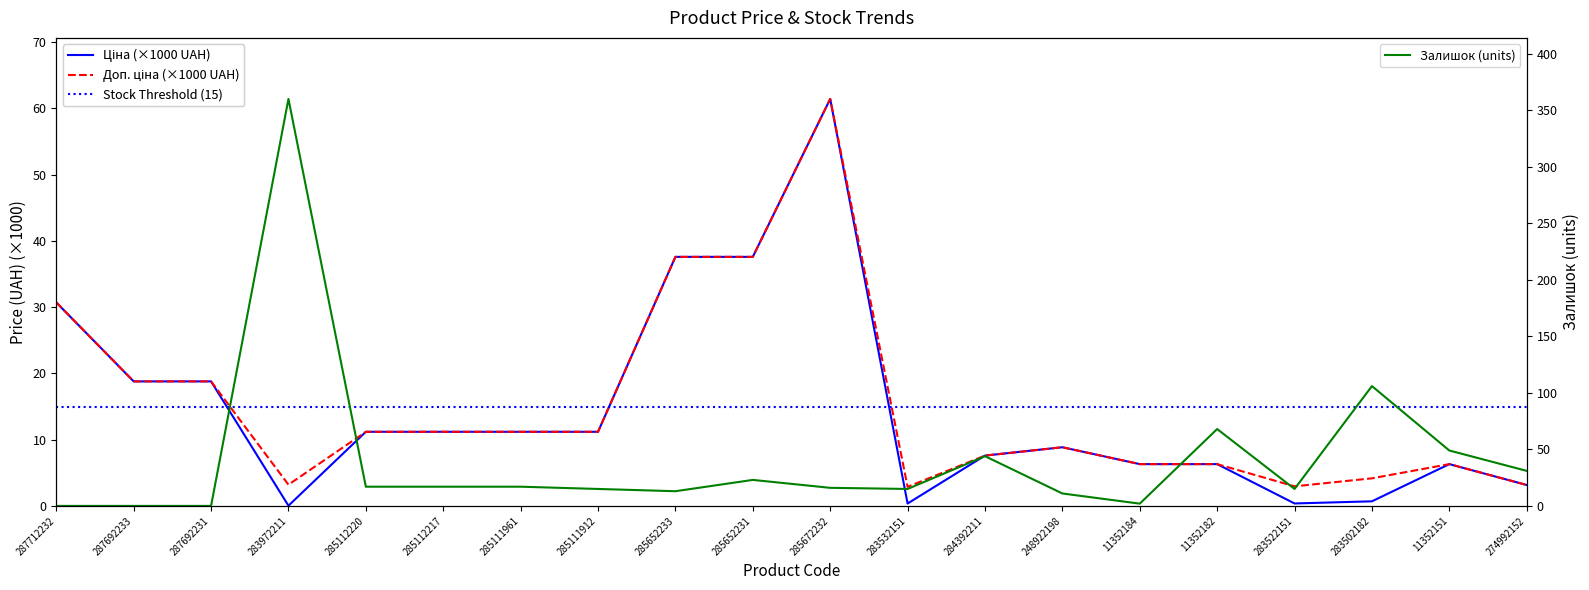

Which series has the largest total across all categories?

Залишок